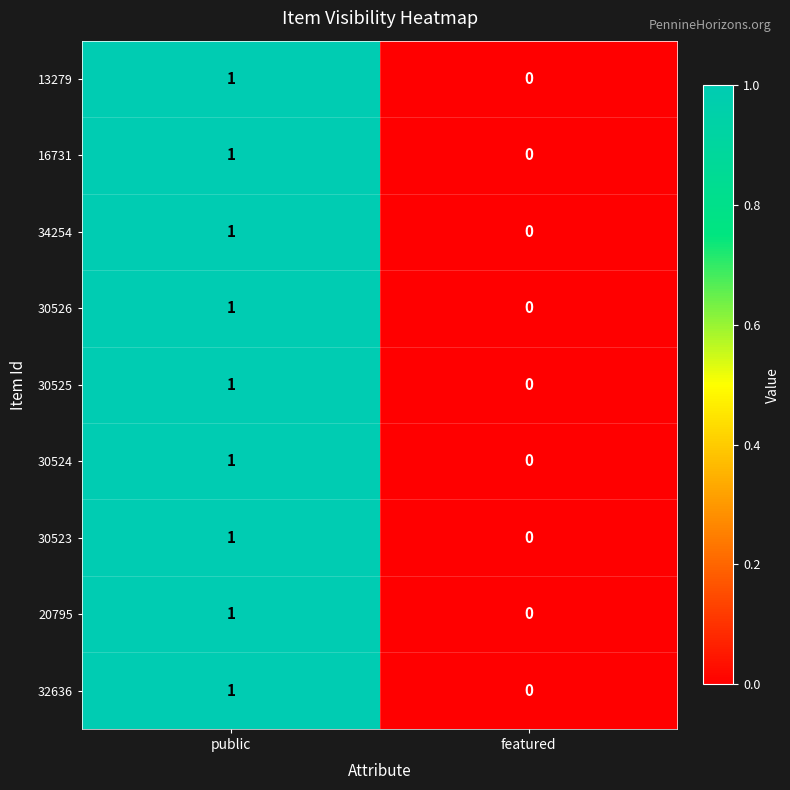

Is it true that 30524 equals 1 at public?

True